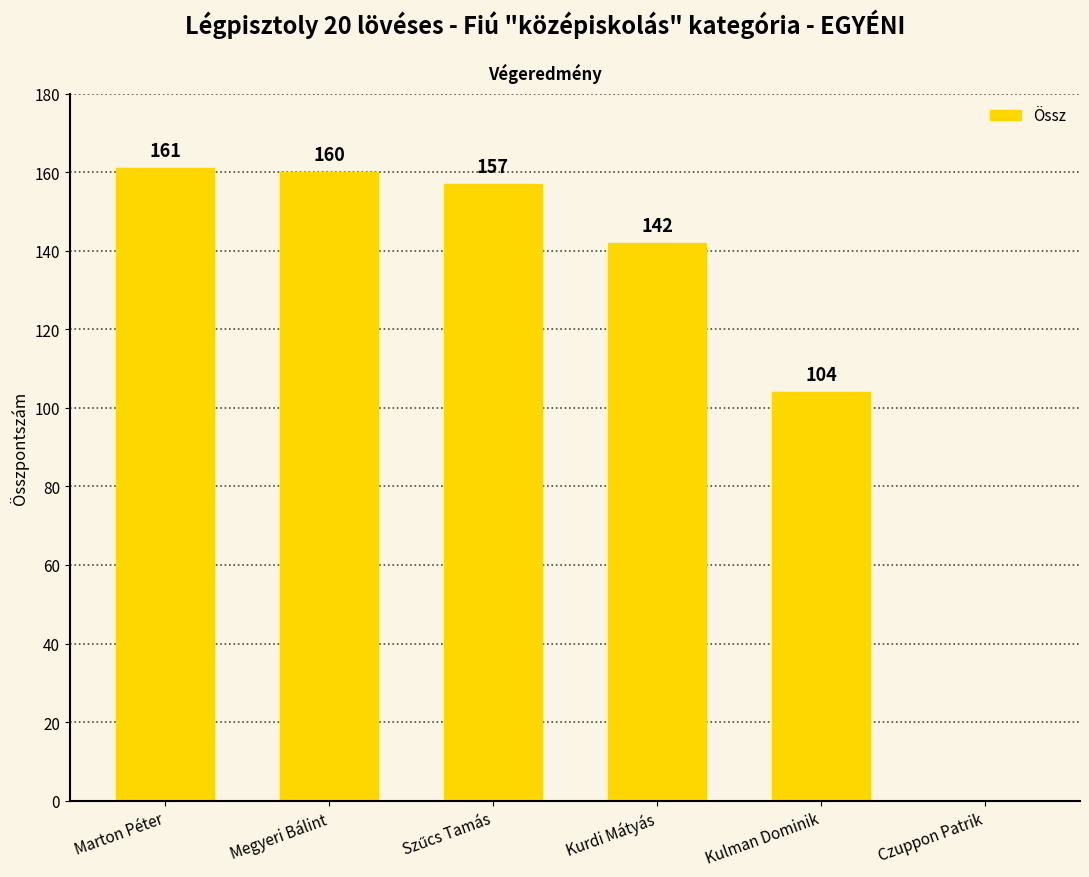

How many values are above zero?

5